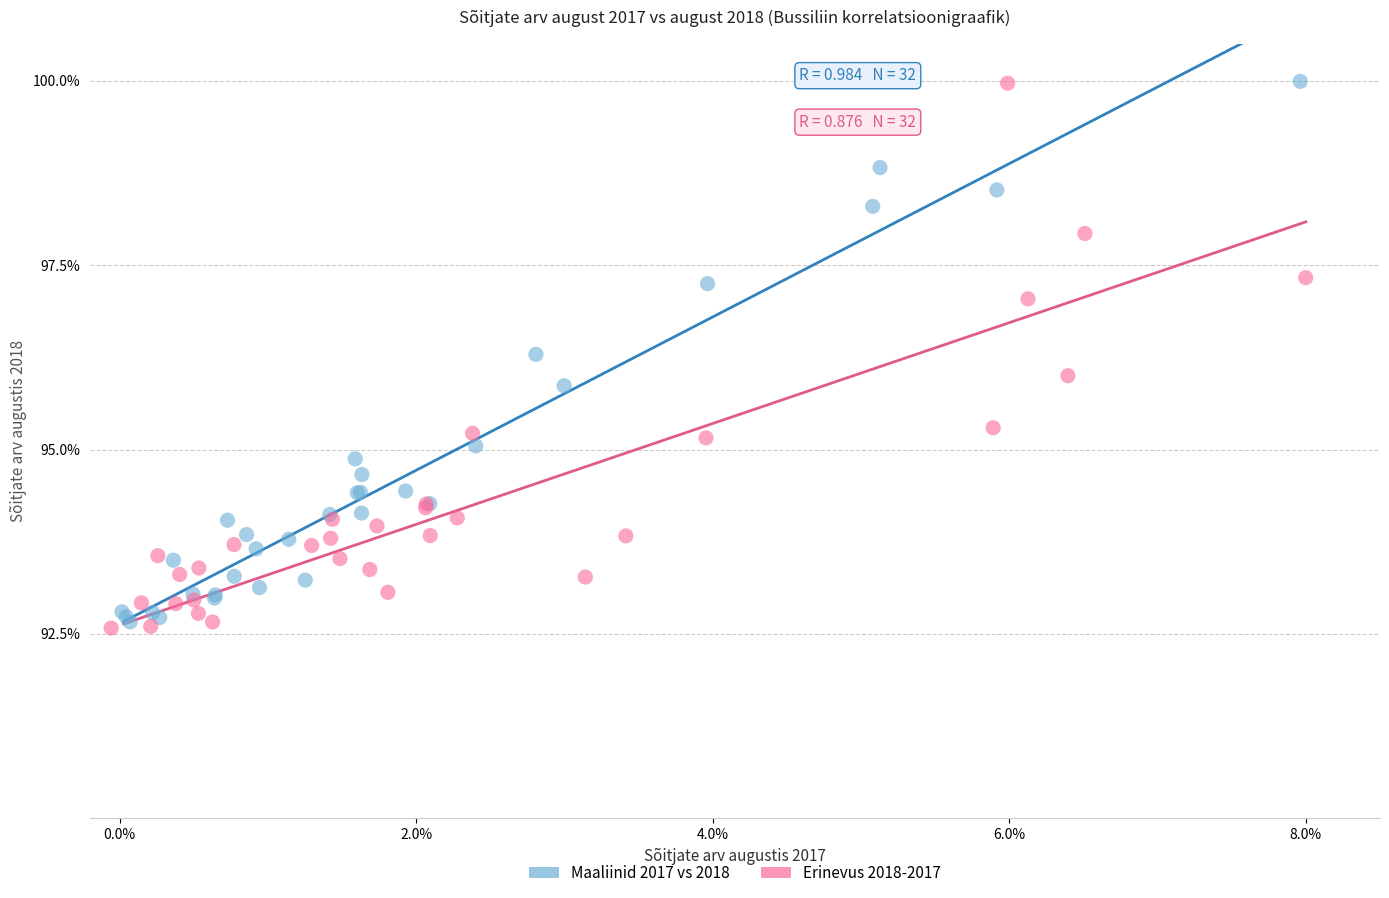

What are all the series names shown in the legend?

Maaliinid 2017 vs 2018, Erinevus 2018-2017